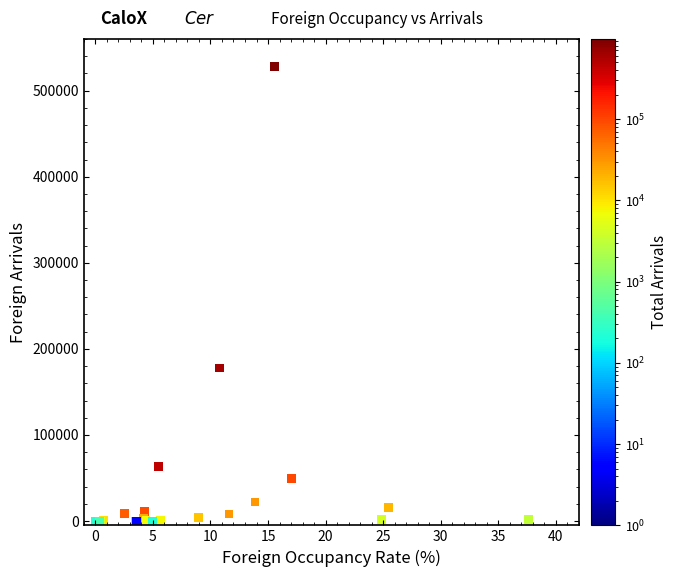

What Y value in the scatter plot is closest to 264024?

177734